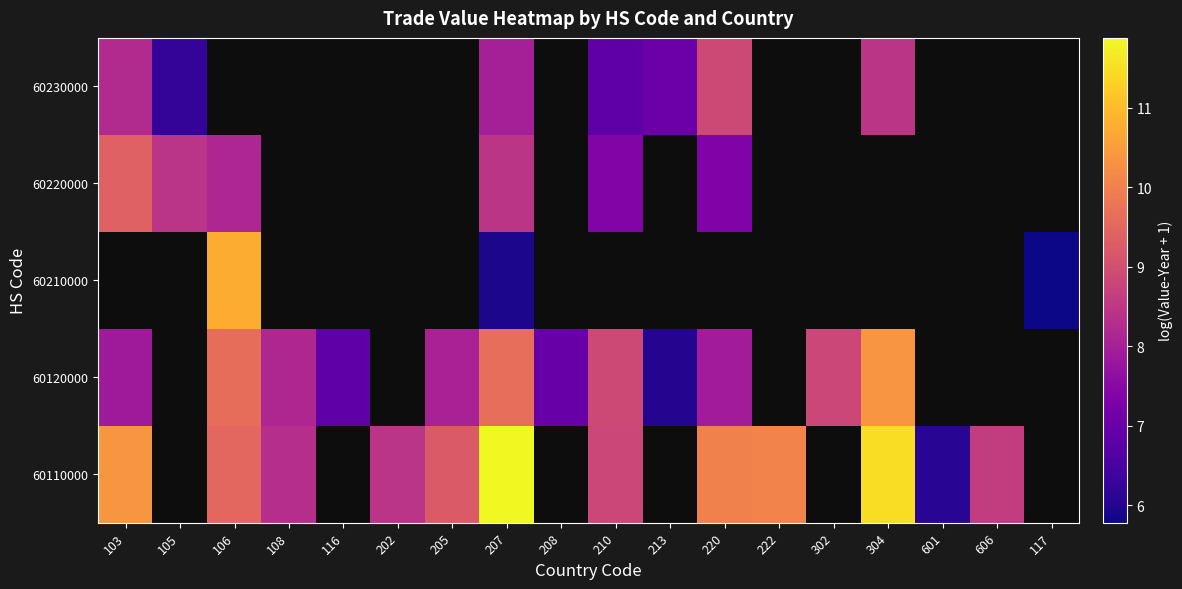

At which category is the sum across all series the highest?

207